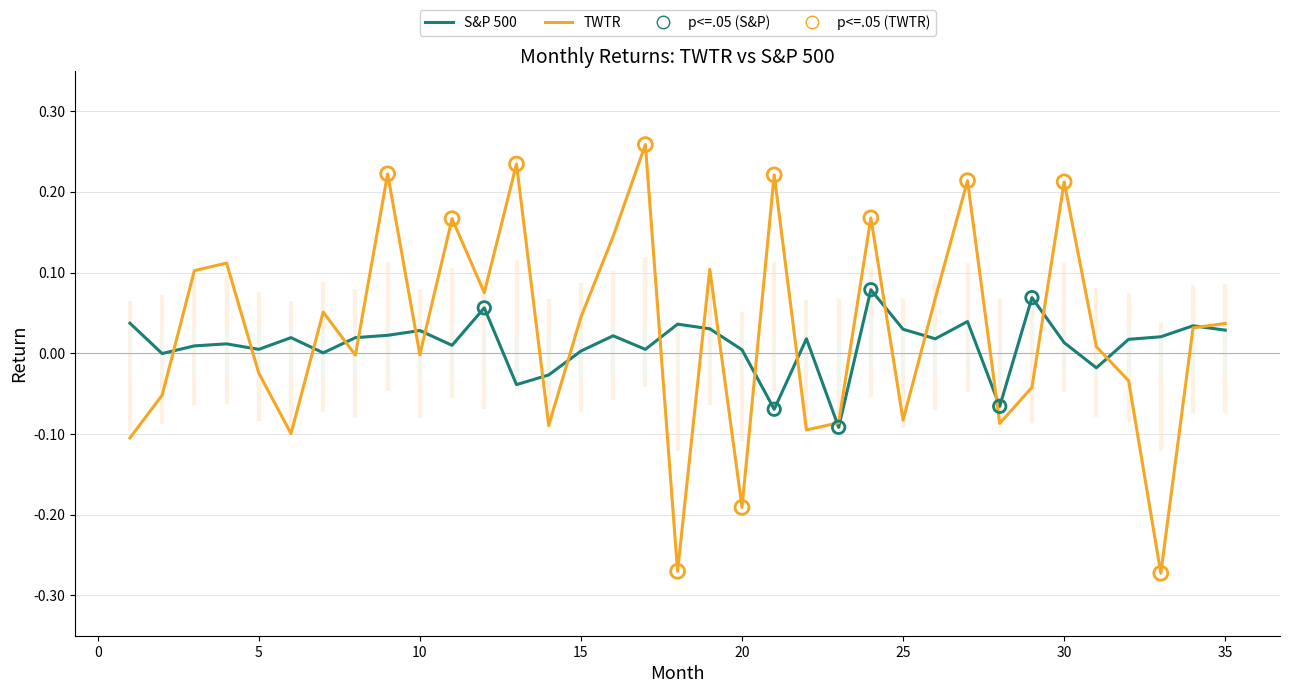

Which series has the largest total across all categories?

TWTR (wrong style)